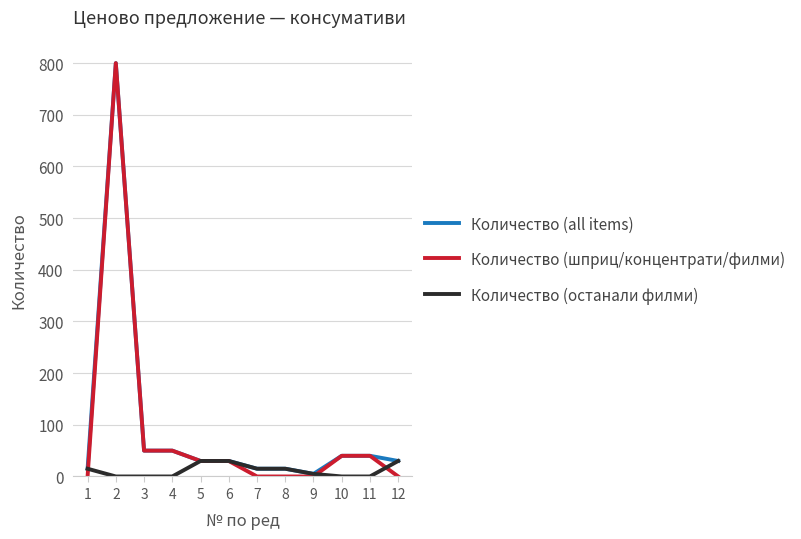

The value of Количество (останали филми) at 11 is 0. True or false?

True